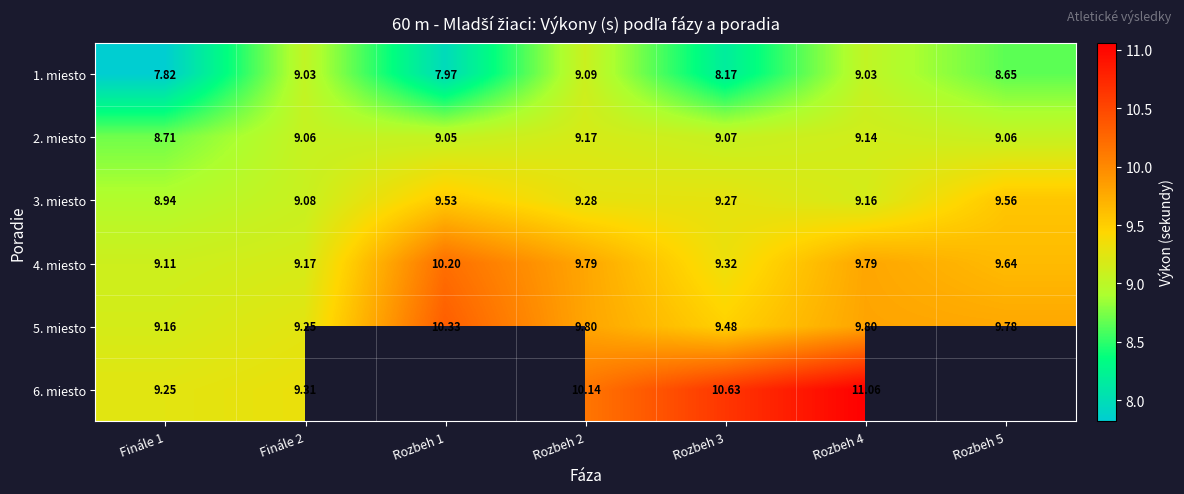

Is the value of 3. miesto at Rozbeh 4 greater than the value of 6. miesto at Rozbeh 2?

No